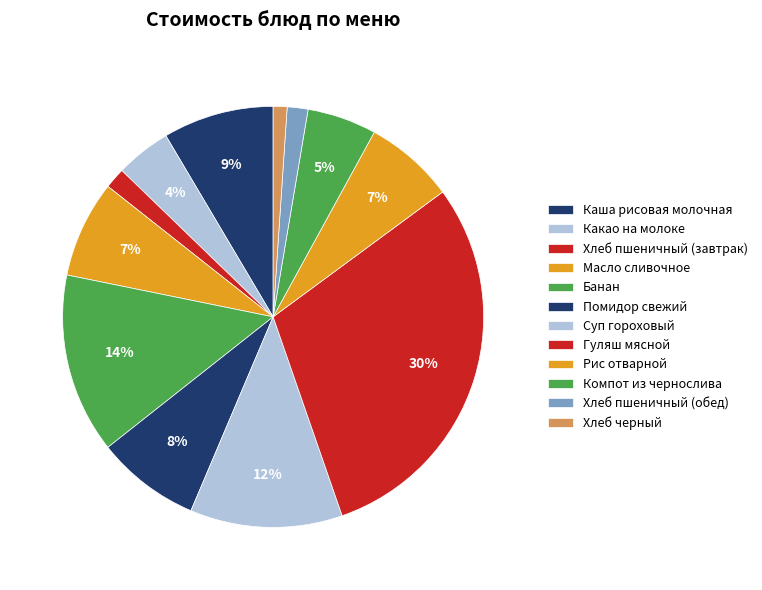

Between Рис отварной and Хлеб пшеничный (завтрак), which is larger?

Рис отварной